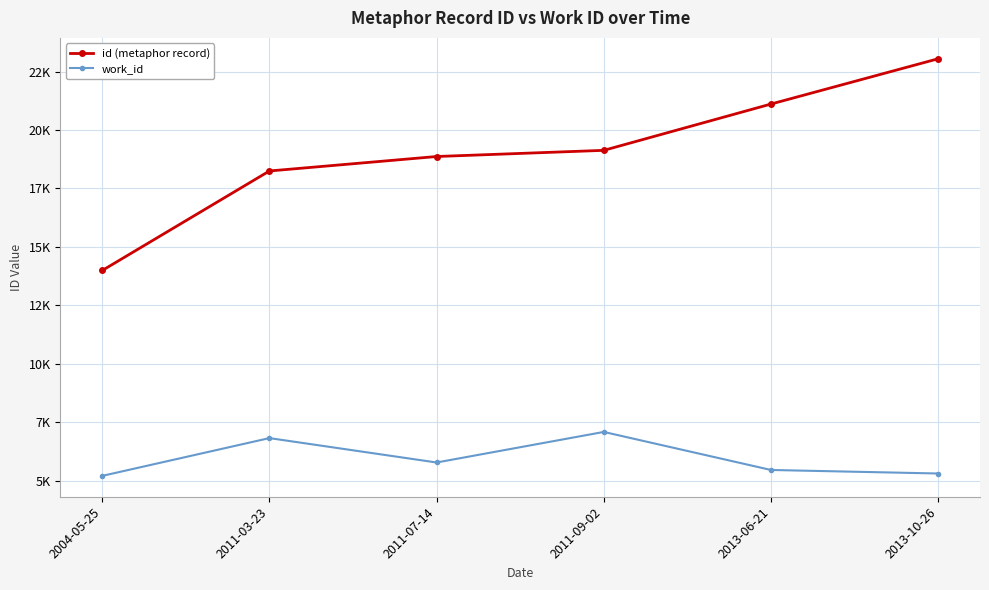

At which label is work_id closest to 6139?

2011-07-14